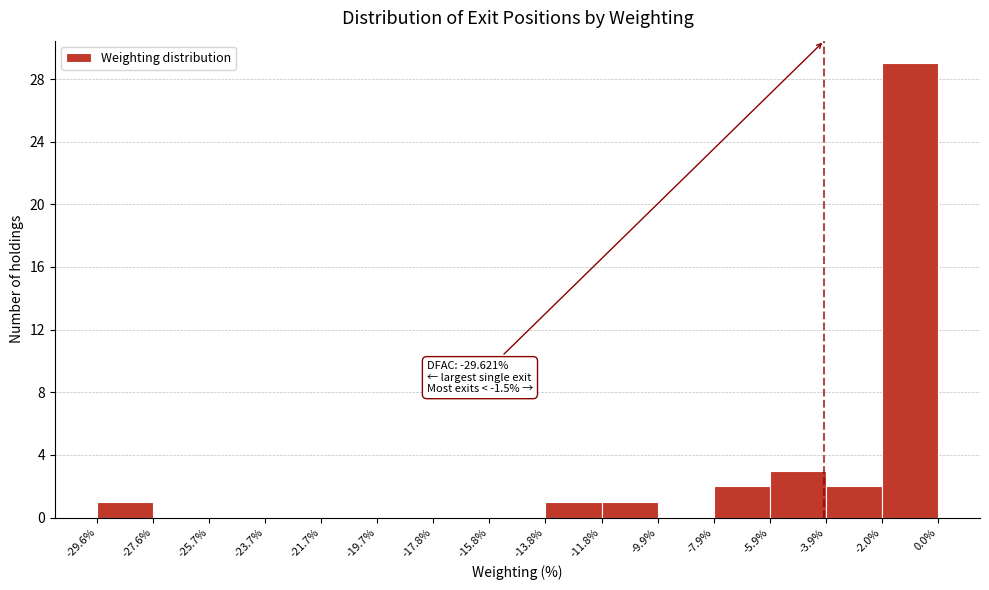

Over which range of the x-axis is the bar tallest?

-2.0% to 0.0%